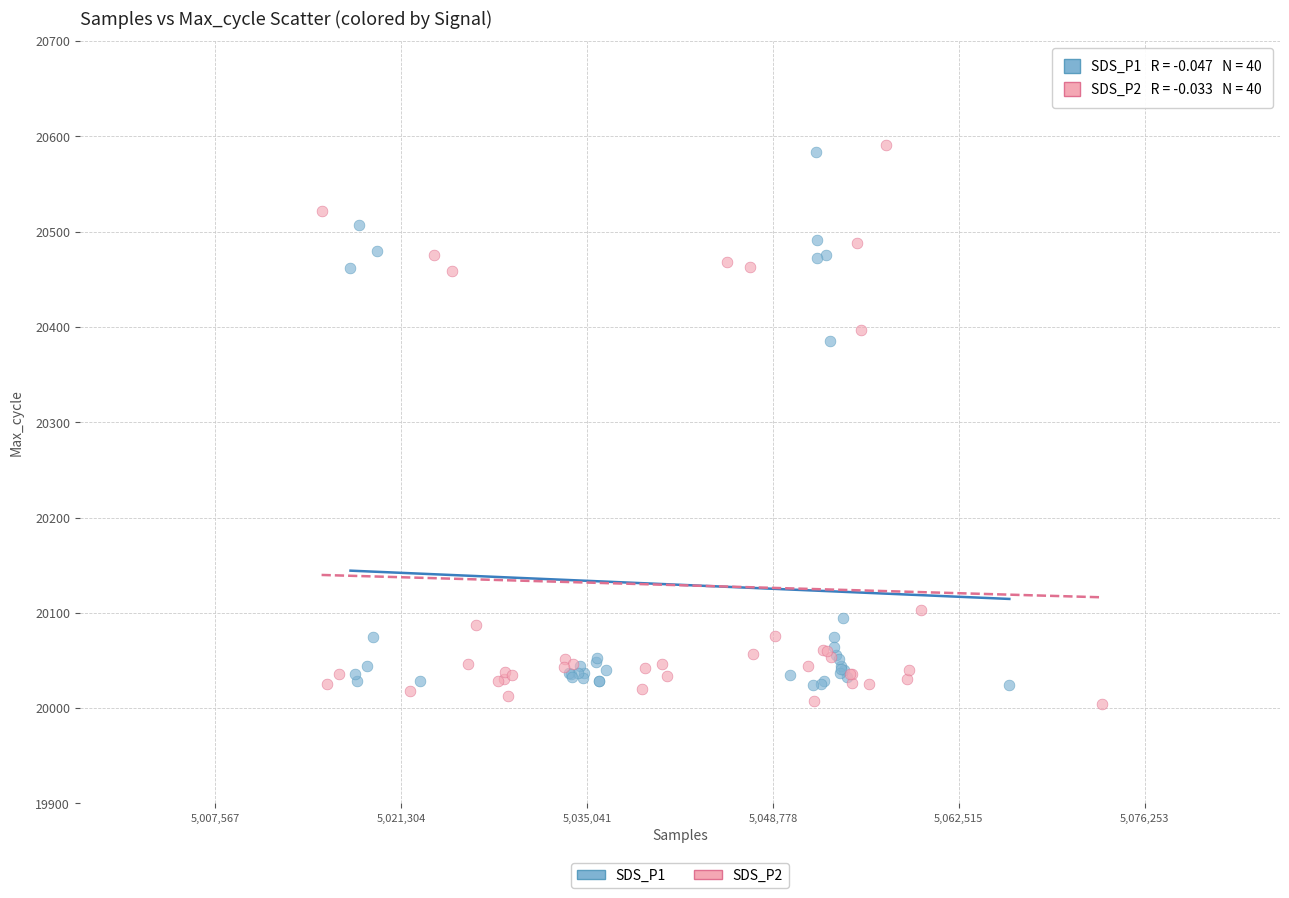

Which series has the largest Y range (max minus min)?

SDS_P2